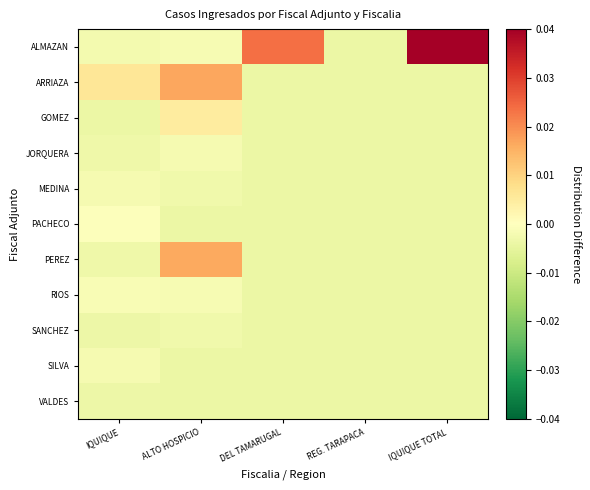

Reading left to right, extract all data points from this chart.

ALMAZAN: IQUIQUE=-0.0	ALTO HOSPICIO=-0.0	DEL TAMARUGAL=0.0	REG. TARAPACA=-0.0	IQUIQUE TOTAL=0.1
ARRIAZA: IQUIQUE=0.0	ALTO HOSPICIO=0.0	DEL TAMARUGAL=-0.0	REG. TARAPACA=-0.0	IQUIQUE TOTAL=-0.0
GOMEZ: IQUIQUE=-0.0	ALTO HOSPICIO=0.0	DEL TAMARUGAL=-0.0	REG. TARAPACA=-0.0	IQUIQUE TOTAL=-0.0
JORQUERA: IQUIQUE=-0.0	ALTO HOSPICIO=-0.0	DEL TAMARUGAL=-0.0	REG. TARAPACA=-0.0	IQUIQUE TOTAL=-0.0
MEDINA: IQUIQUE=-0.0	ALTO HOSPICIO=-0.0	DEL TAMARUGAL=-0.0	REG. TARAPACA=-0.0	IQUIQUE TOTAL=-0.0
PACHECO: IQUIQUE=-0.0	ALTO HOSPICIO=-0.0	DEL TAMARUGAL=-0.0	REG. TARAPACA=-0.0	IQUIQUE TOTAL=-0.0
PEREZ: IQUIQUE=-0.0	ALTO HOSPICIO=0.0	DEL TAMARUGAL=-0.0	REG. TARAPACA=-0.0	IQUIQUE TOTAL=-0.0
RIOS: IQUIQUE=-0.0	ALTO HOSPICIO=-0.0	DEL TAMARUGAL=-0.0	REG. TARAPACA=-0.0	IQUIQUE TOTAL=-0.0
SANCHEZ: IQUIQUE=-0.0	ALTO HOSPICIO=-0.0	DEL TAMARUGAL=-0.0	REG. TARAPACA=-0.0	IQUIQUE TOTAL=-0.0
SILVA: IQUIQUE=-0.0	ALTO HOSPICIO=-0.0	DEL TAMARUGAL=-0.0	REG. TARAPACA=-0.0	IQUIQUE TOTAL=-0.0
VALDES: IQUIQUE=-0.0	ALTO HOSPICIO=-0.0	DEL TAMARUGAL=-0.0	REG. TARAPACA=-0.0	IQUIQUE TOTAL=-0.0